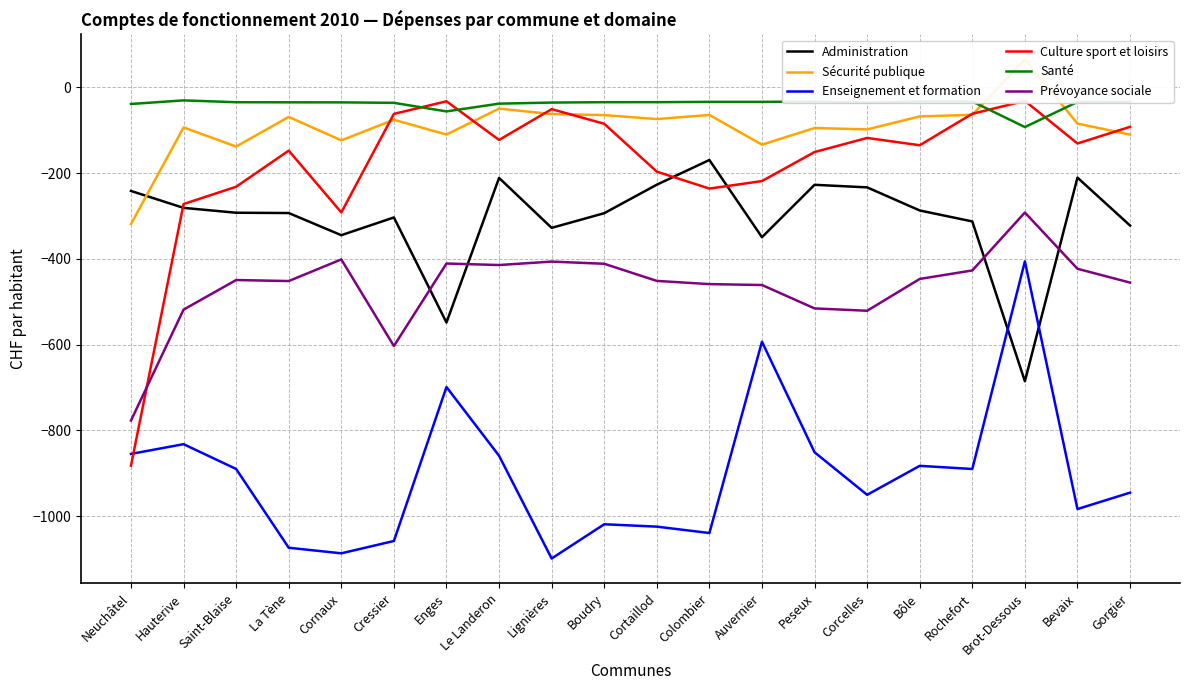

What is the label of the 19th point from the right?

Hauterive